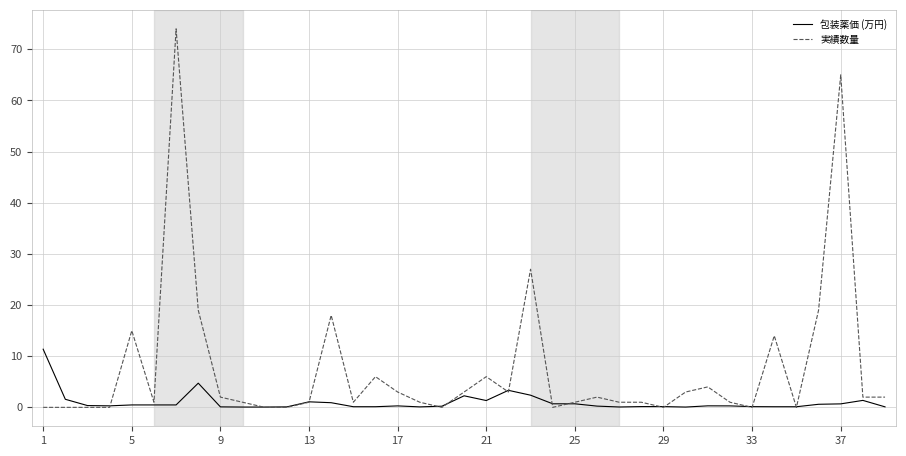

List the series in order of their peak value, lowest first.

包装薬価 (万円), 実績数量